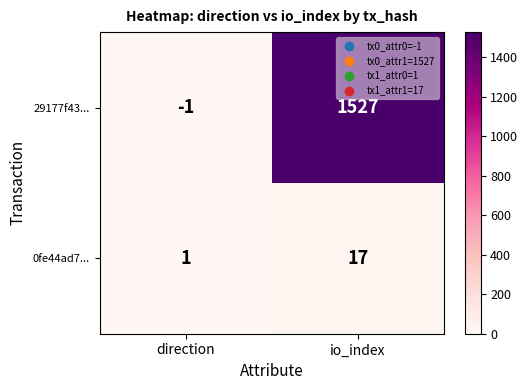

Reading left to right, extract all data points from this chart.

29177f43...: -1	1527
0fe44ad7...: 1	17